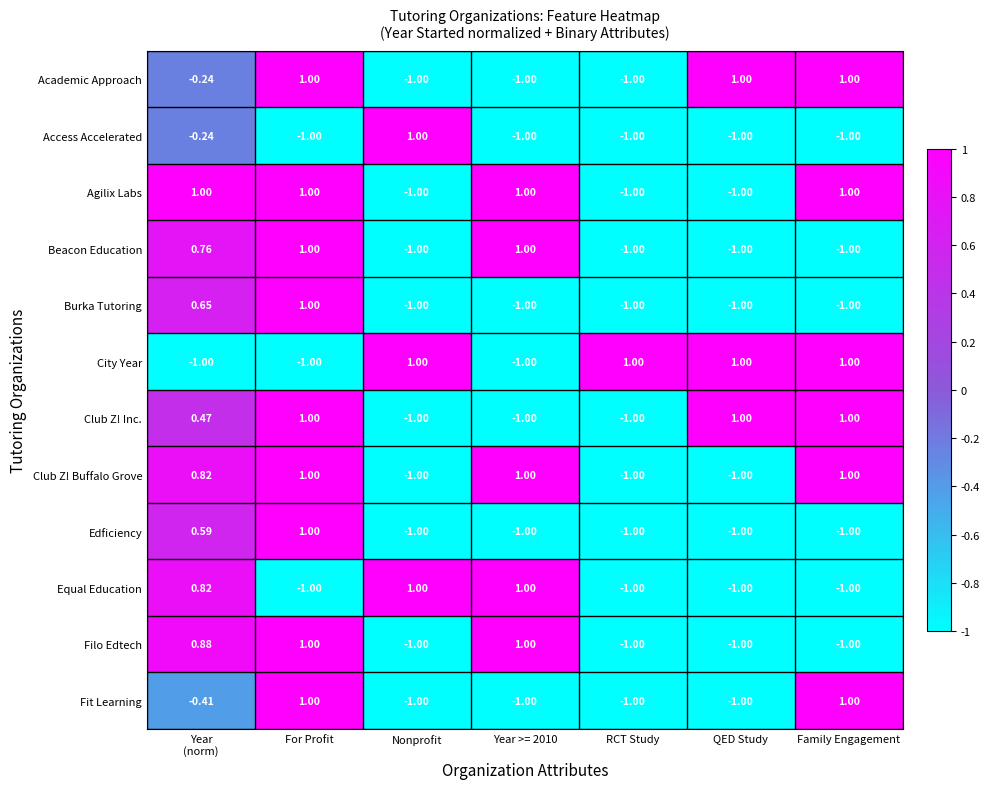

At which category is the sum across all series the highest?

For Profit